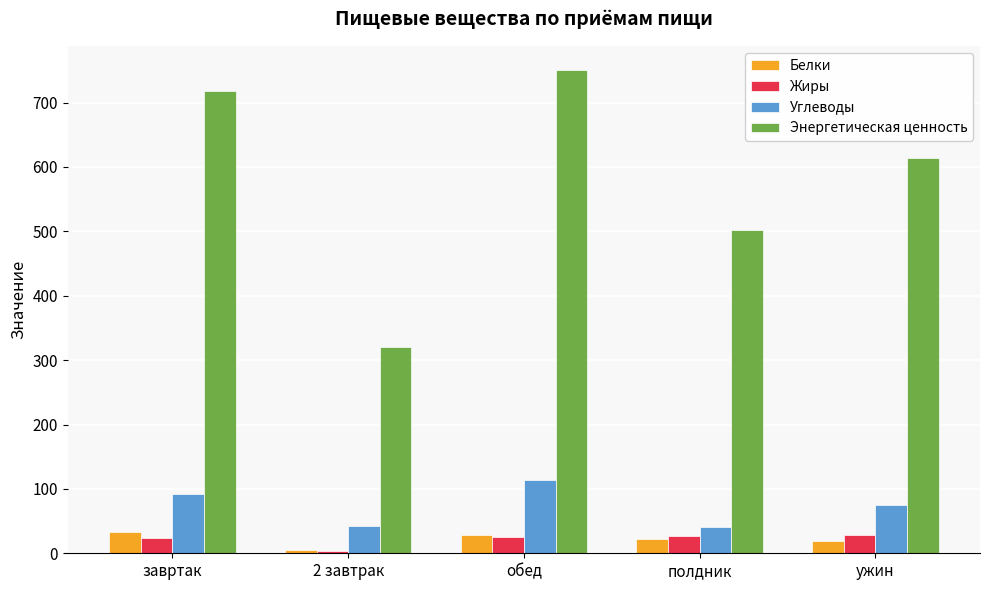

What is the maximum value shown in the chart?

750.2